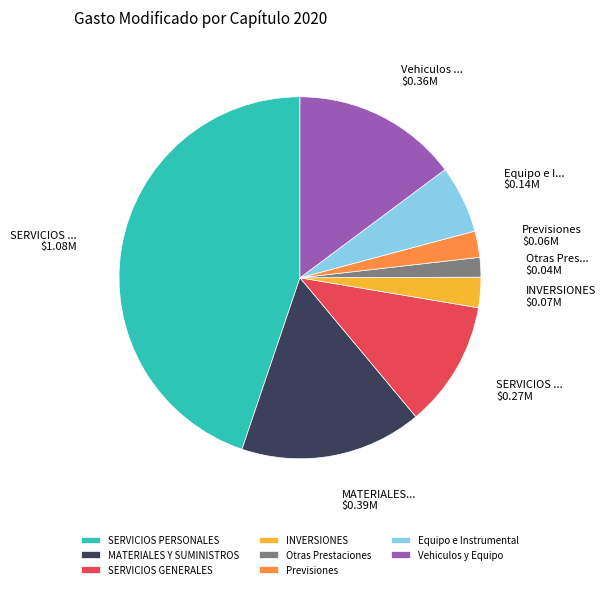

Approximately how many times larger is the value at SERVICIOS GENERALES compared to Vehiculos y Equipo?

0.8